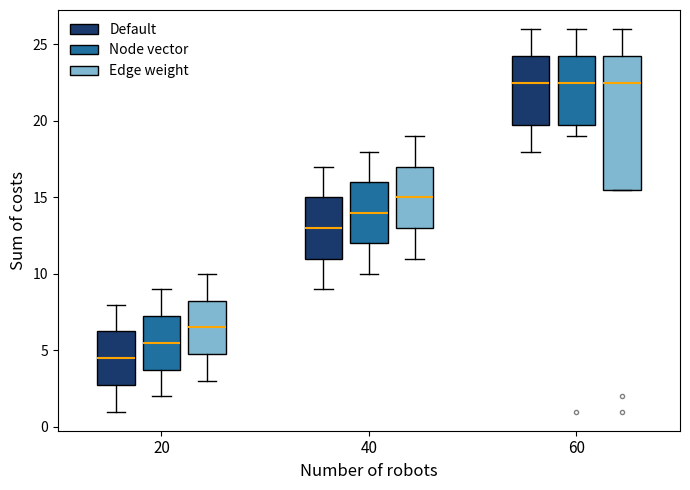

Where does the upper whisker of the box for 40 (Edge weight) end on the y-axis? The values are not printed on the chart, so give them approximately, as read against the axis.

19.0